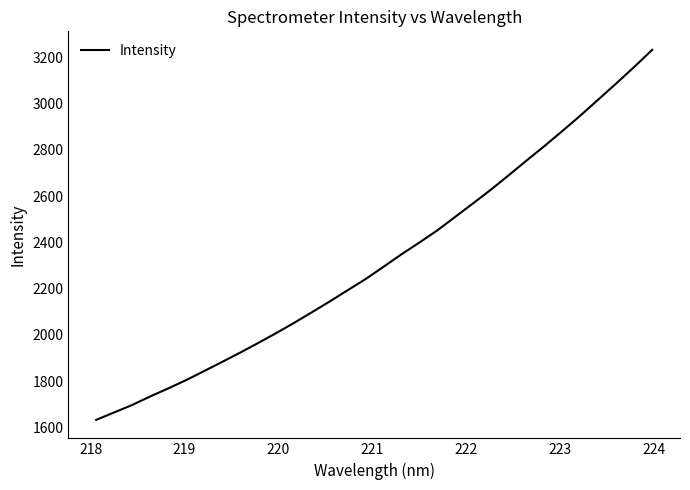

Is this an area chart (filled region under the line)?

No